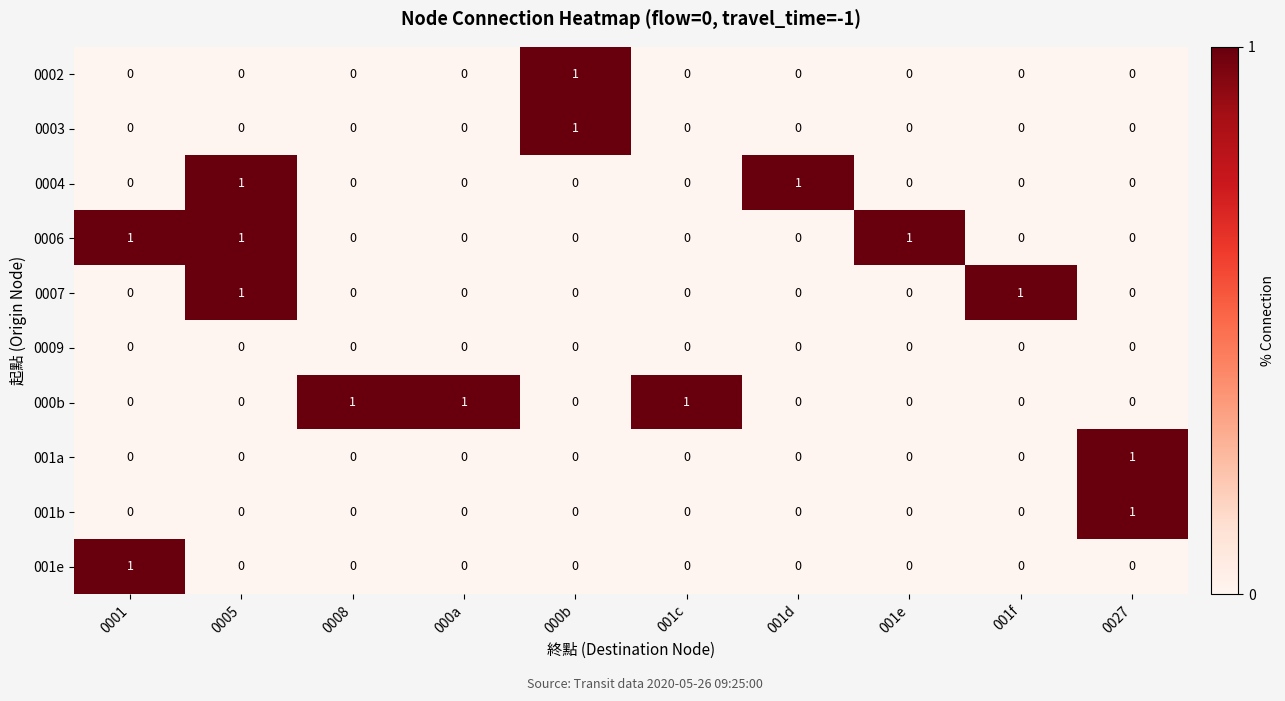

What is the maximum value shown in the chart?

1